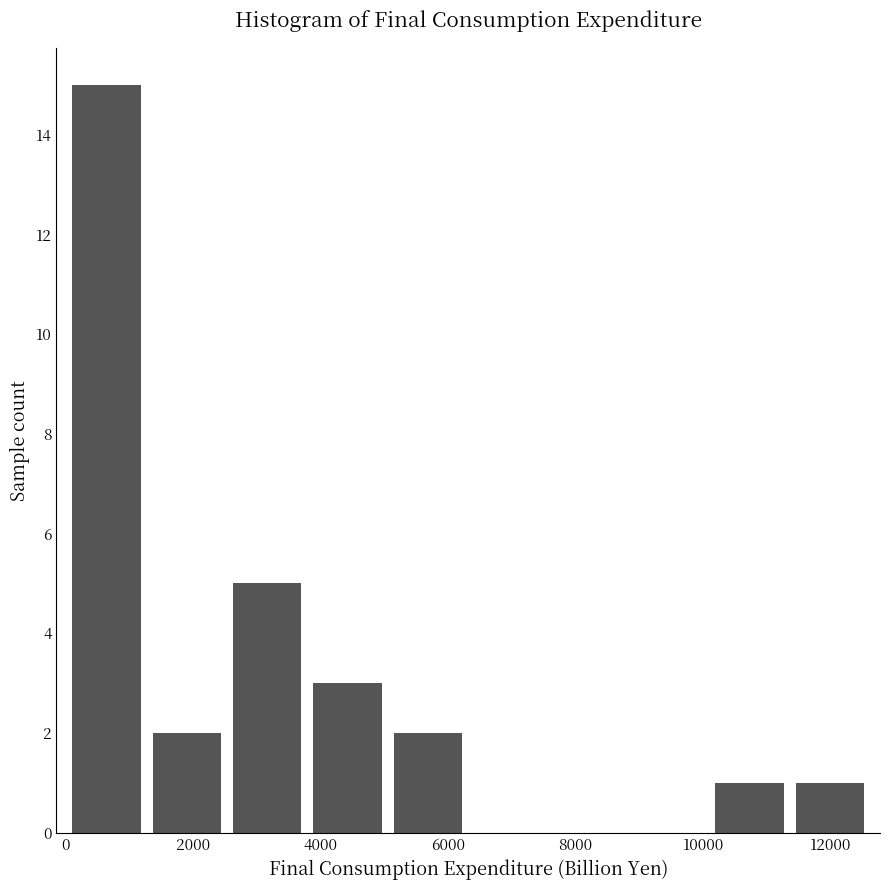

Reading left to right, list every bar in this chart as the range it spans on the x-axis followed by its height. Neither the bar edges nor the heights are printed on the chart, so give them approximately, as read against the axes.

0 to 1200: 15
1200 to 2600: 2
2600 to 3800: 5
3800 to 5000: 3
5000 to 6400: 2
6400 to 7600: 0
7600 to 8800: 0
8800 to 10000: 0
10000 to 11400: 1
11400 to 12600: 1